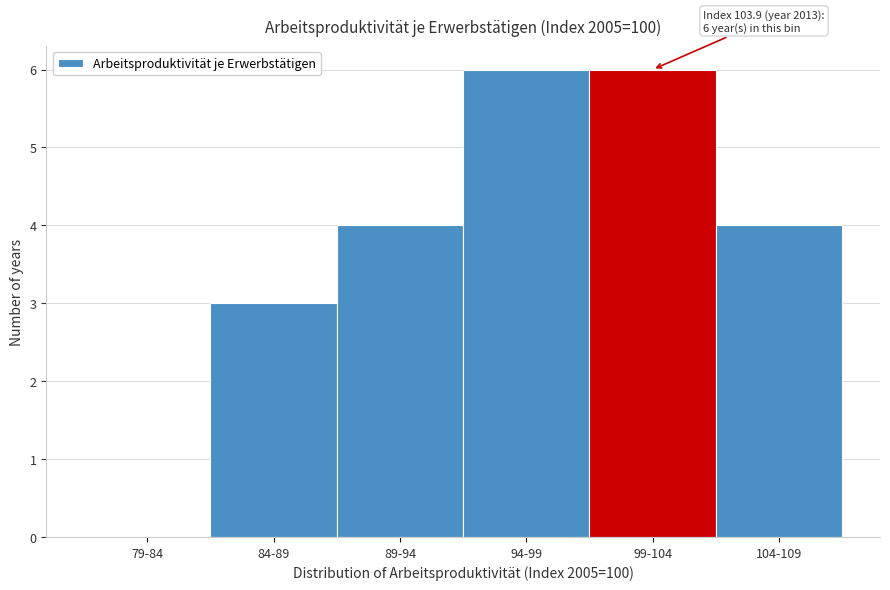

Reading right to left, extract all data points from this chart.

104-109=4	99-104=6	94-99=6	89-94=4	84-89=3	79-84=0